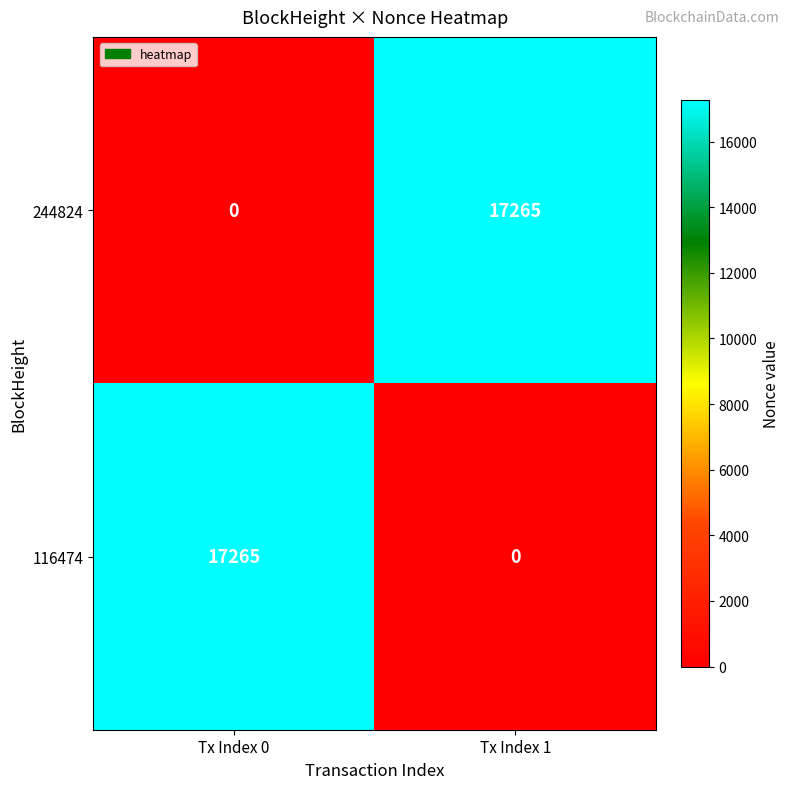

What is the total value across all series at Tx Index 0?

17265